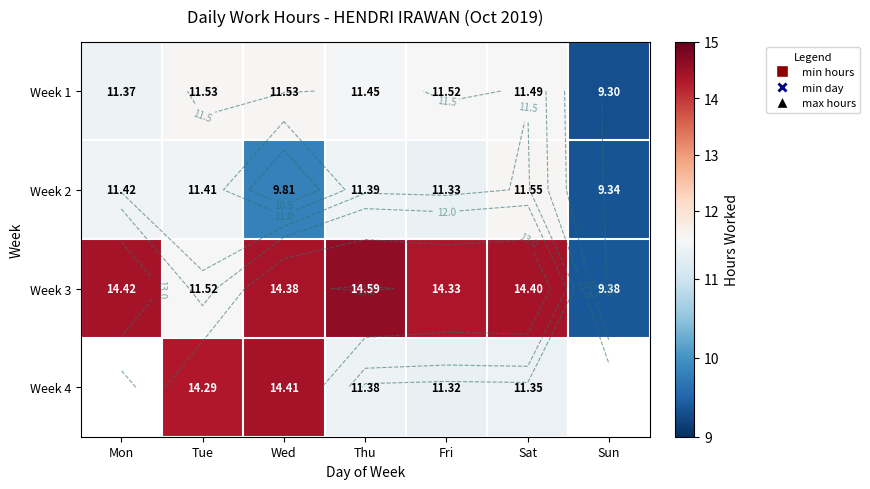

What is the difference between the second highest and minimum values in the Week 3 series?

5.0